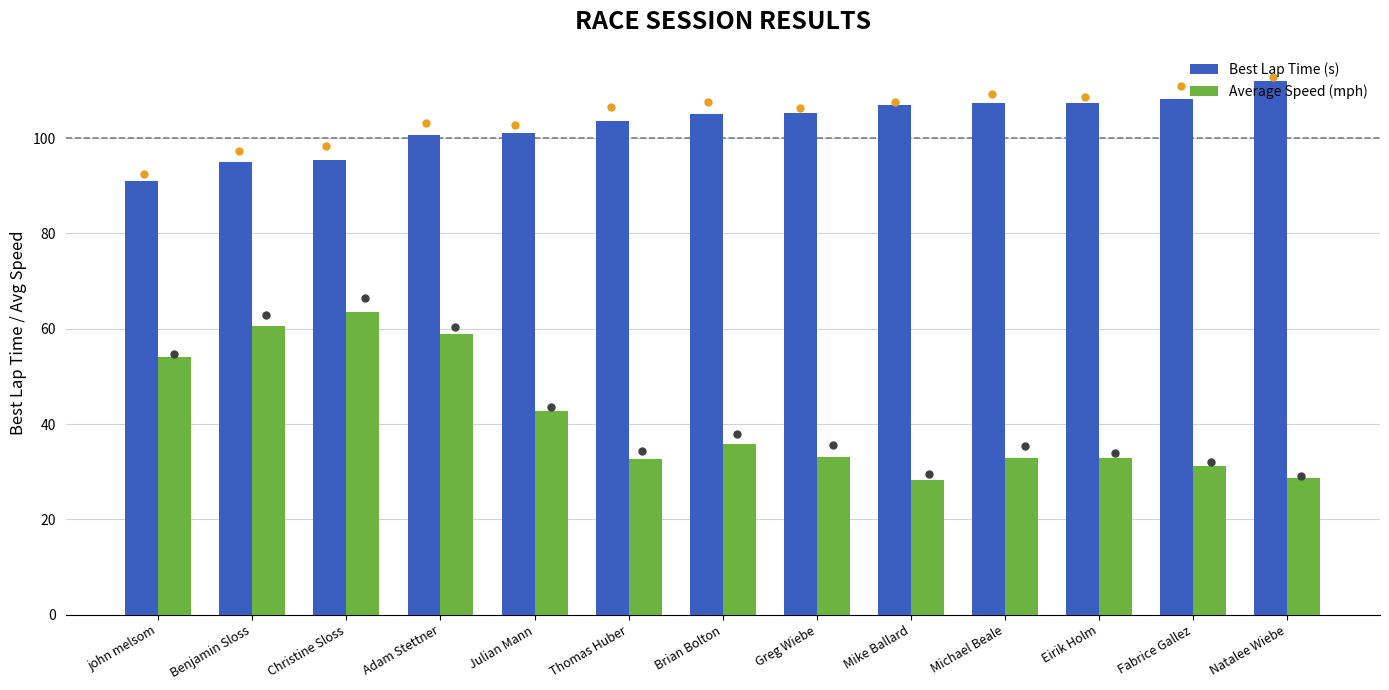

Which series contains the highest Y value?

Best Lap Time (s)